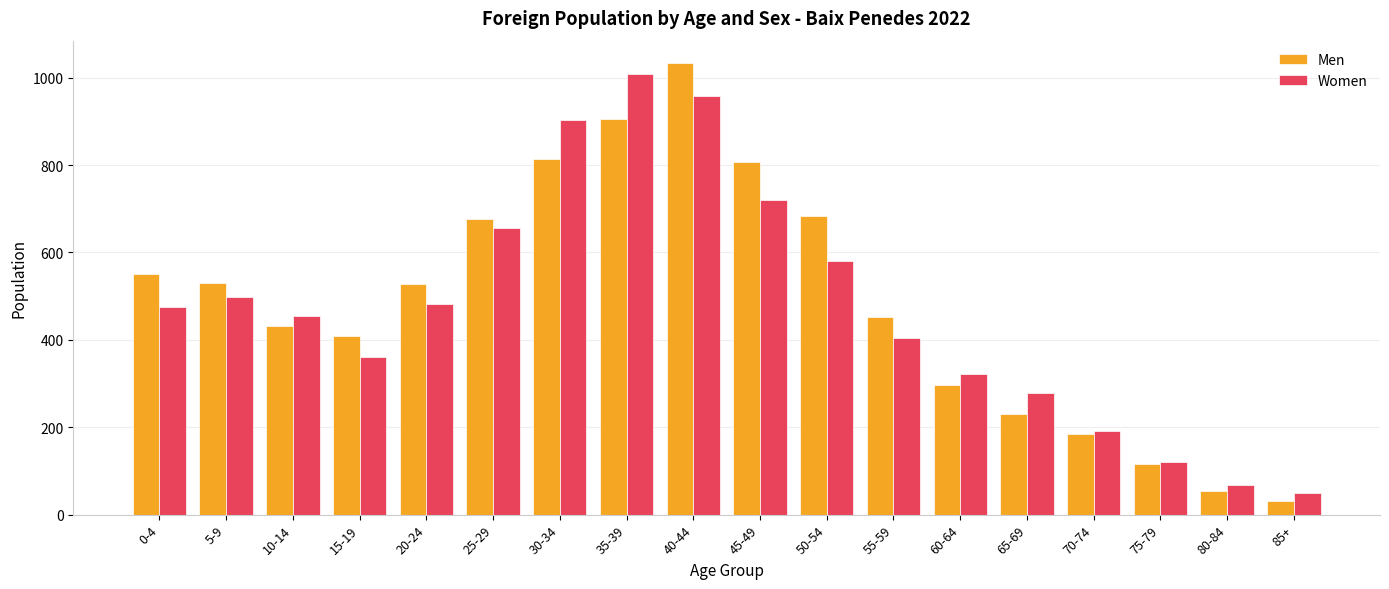

How many categories are shown in the chart?

18